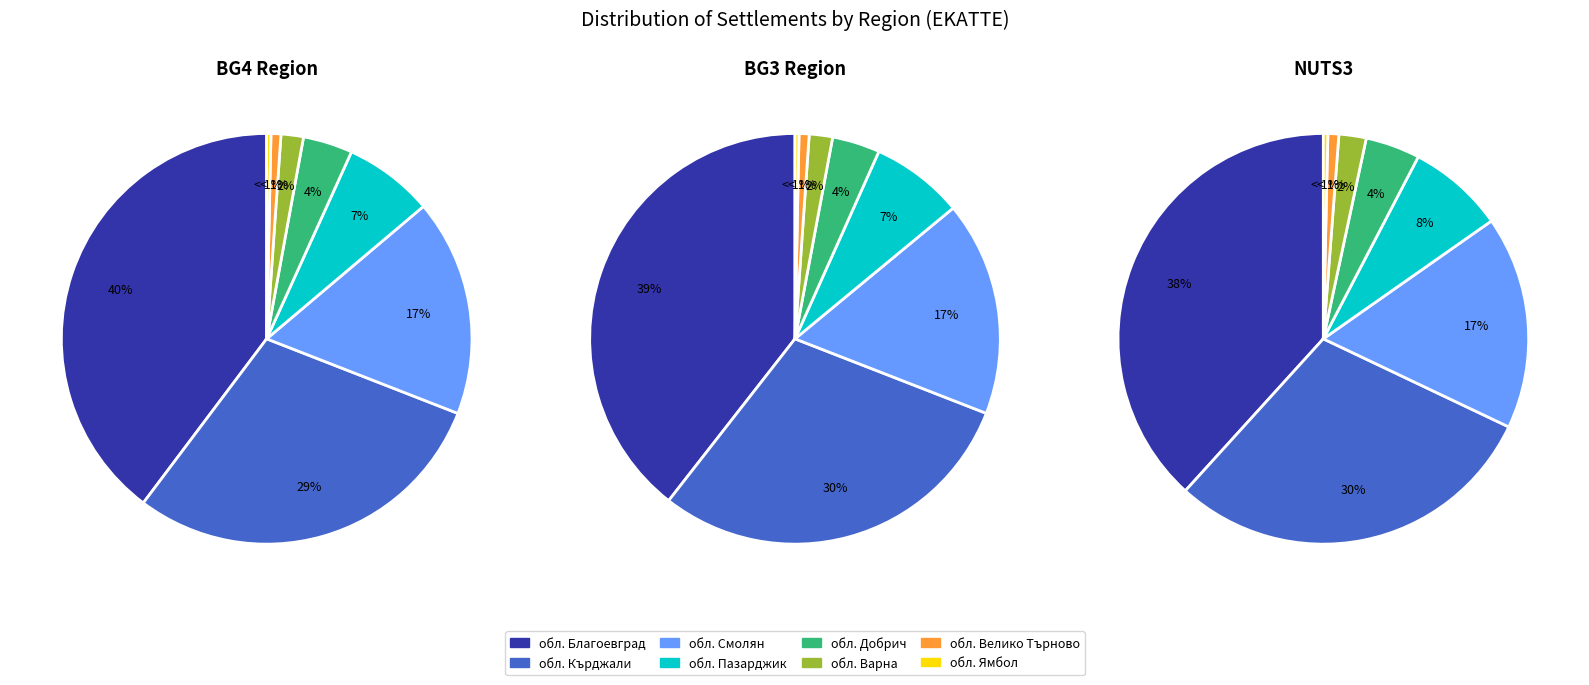

At обл. Велико Търново, list the series in order from largest to smallest.

BG4, BG3, NUTS